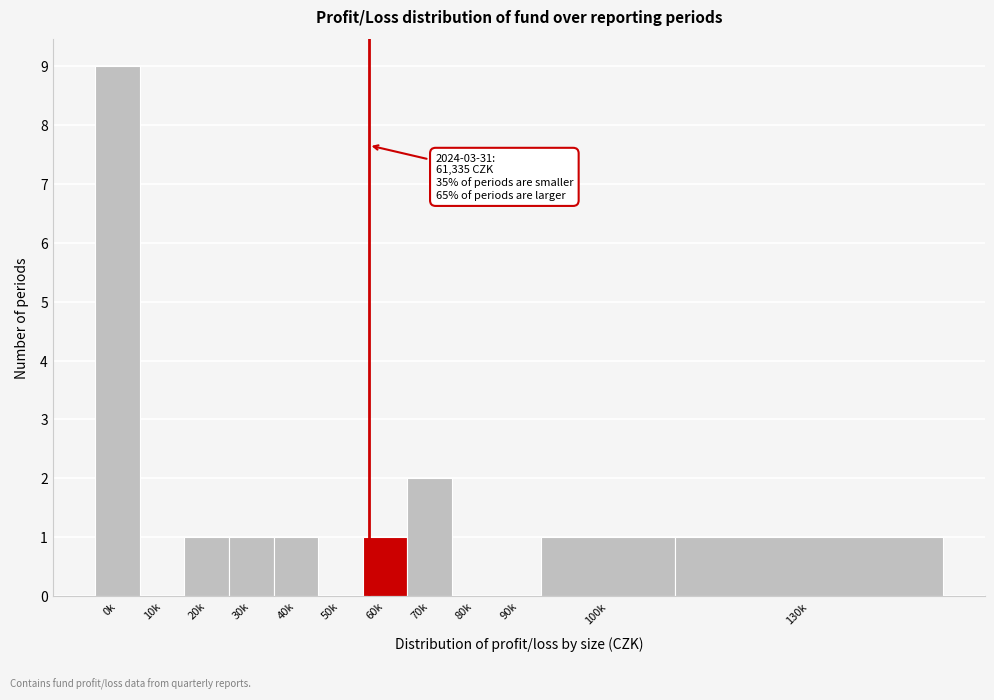

Reading left to right, what are all the values shown in this chart?

0k=9	10k=0	20k=1	30k=1	40k=1	50k=0	60k=1	70k=2	80k=0	90k=0	100k=1	130k=1